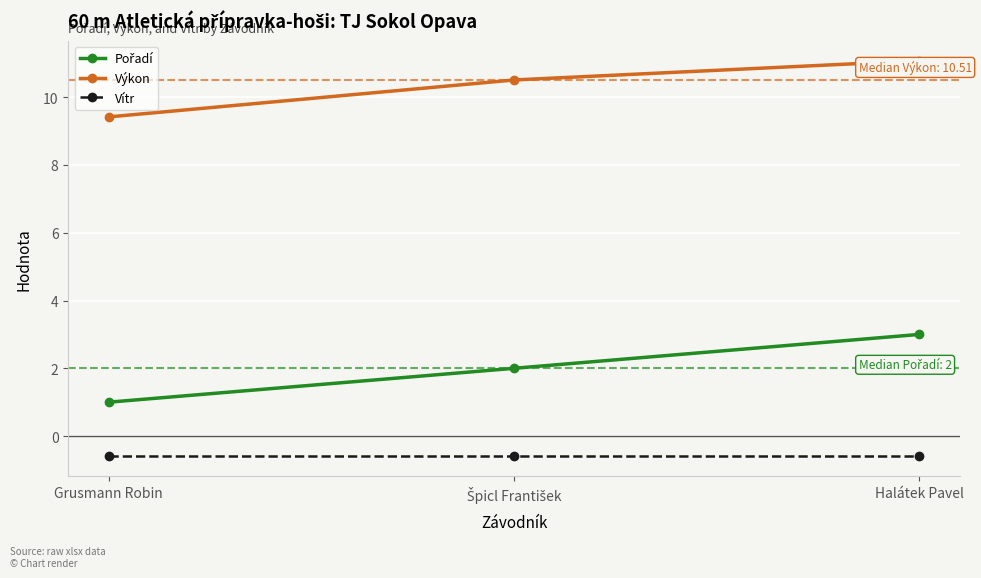

Read the Vítr value at Grusmann Robin.

-0.6